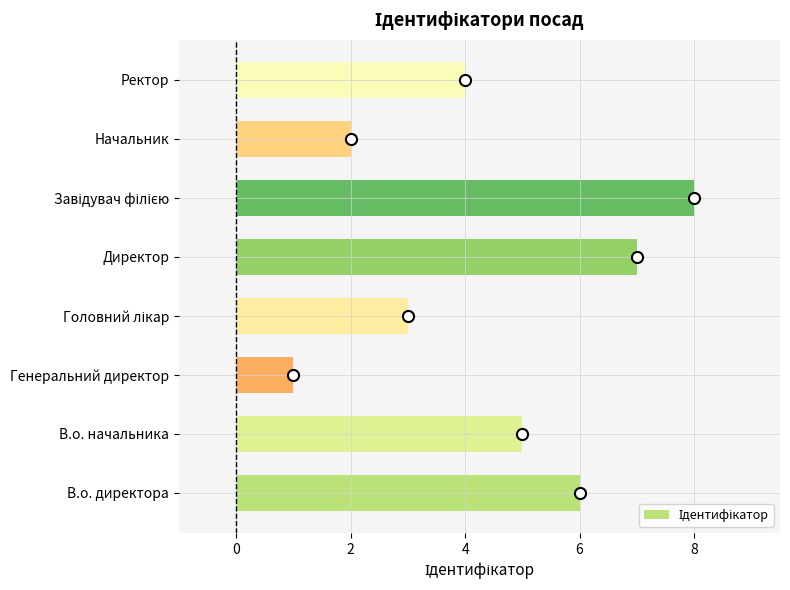

Which category has the lowest value across all series?

Генеральний директор